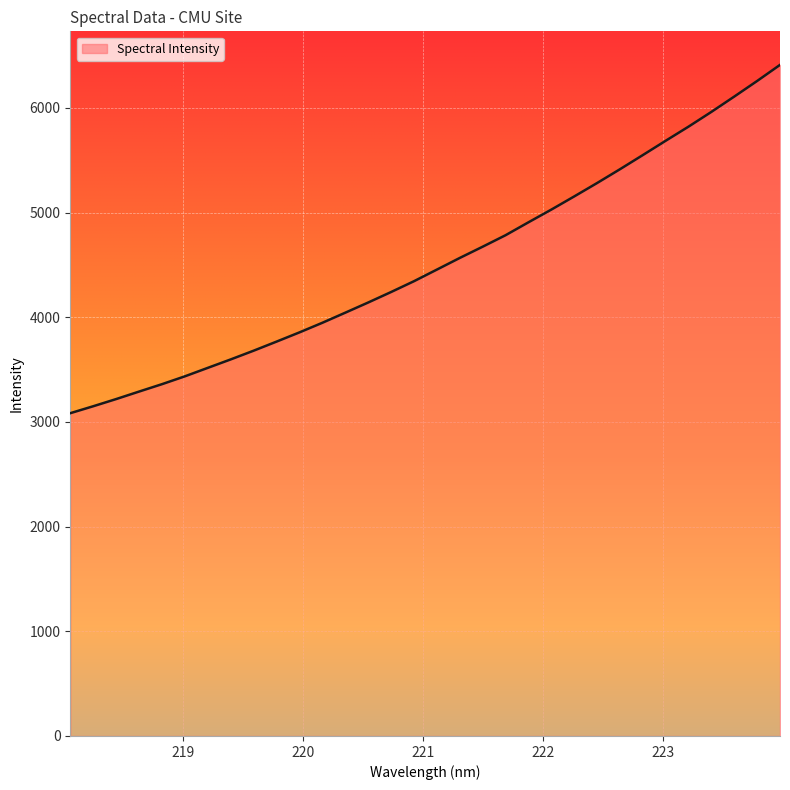

What is the greatest value displayed?

6410.7